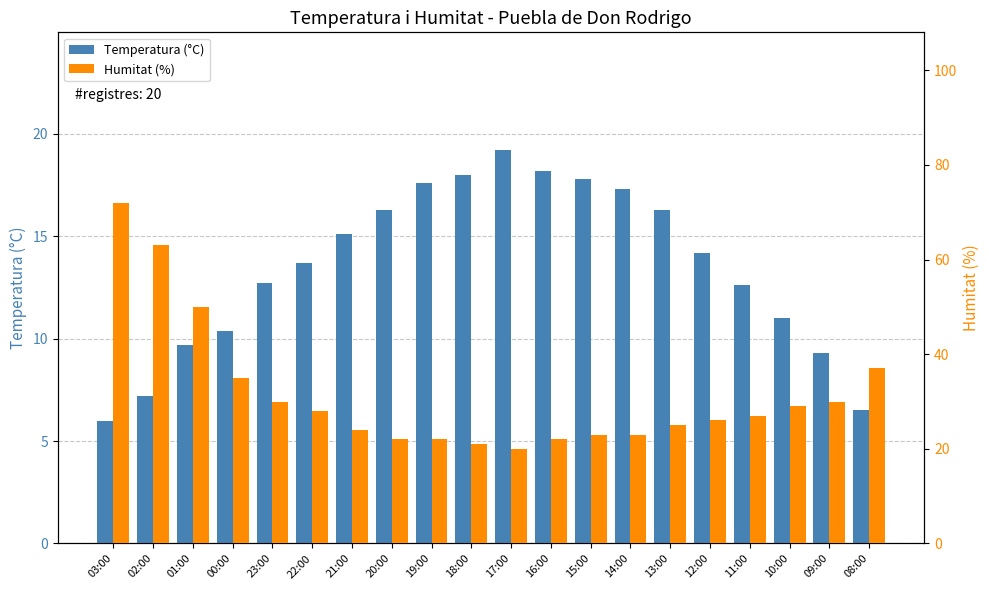

What is the label of the 19th bar from the right?

02:00